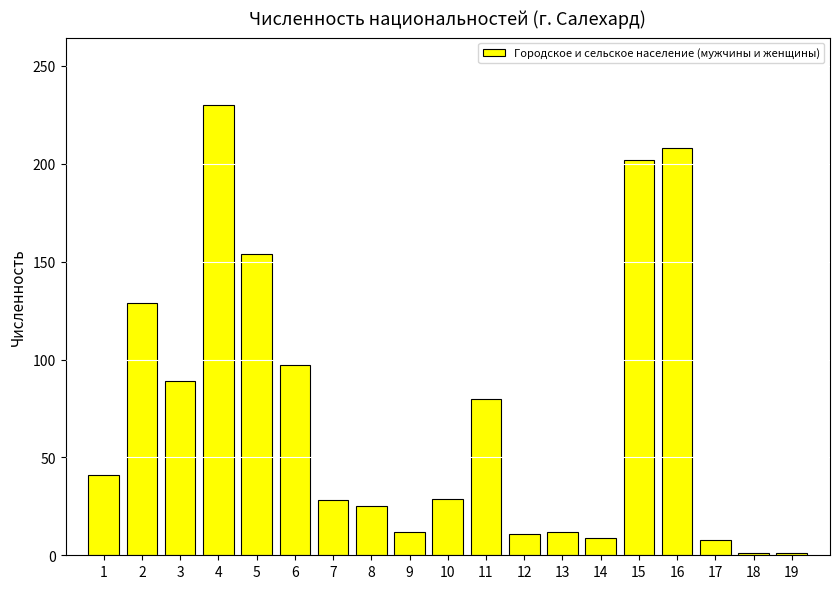

Where does the data first go above 29?

1